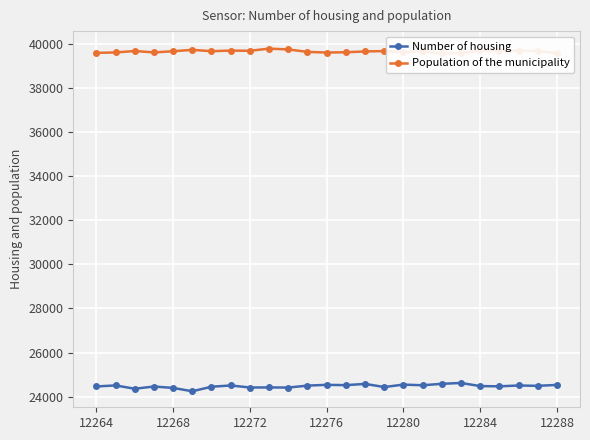

What is the highest value of the Number of housing series?

24618